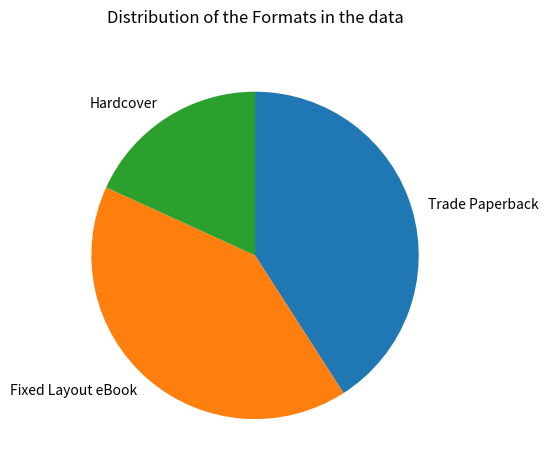

Is there any slice that represents more than half of the pie?

No